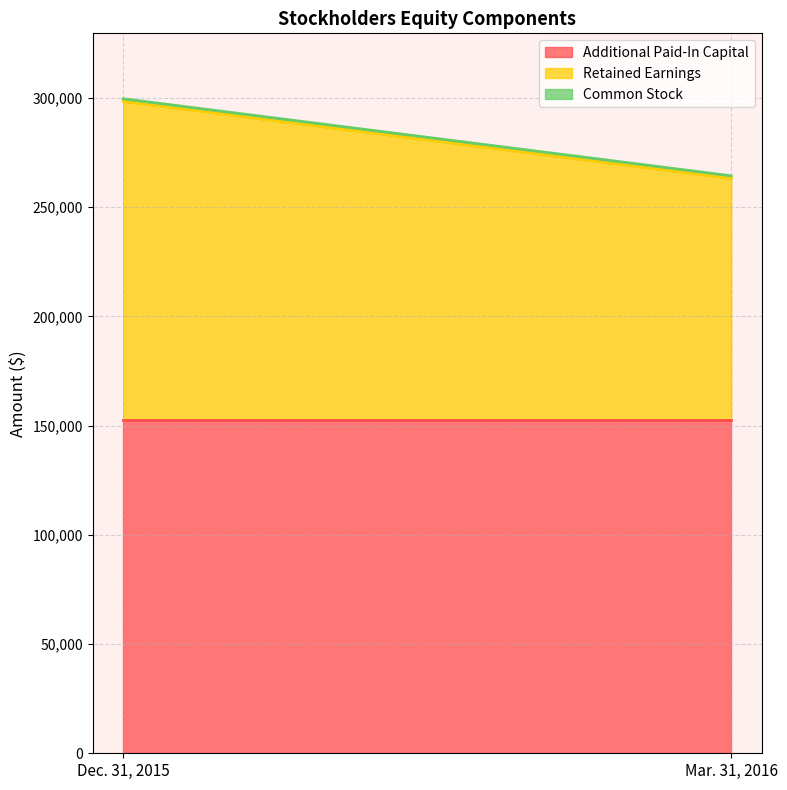

How many Retained Earnings values are between 110435 and 145696?

2